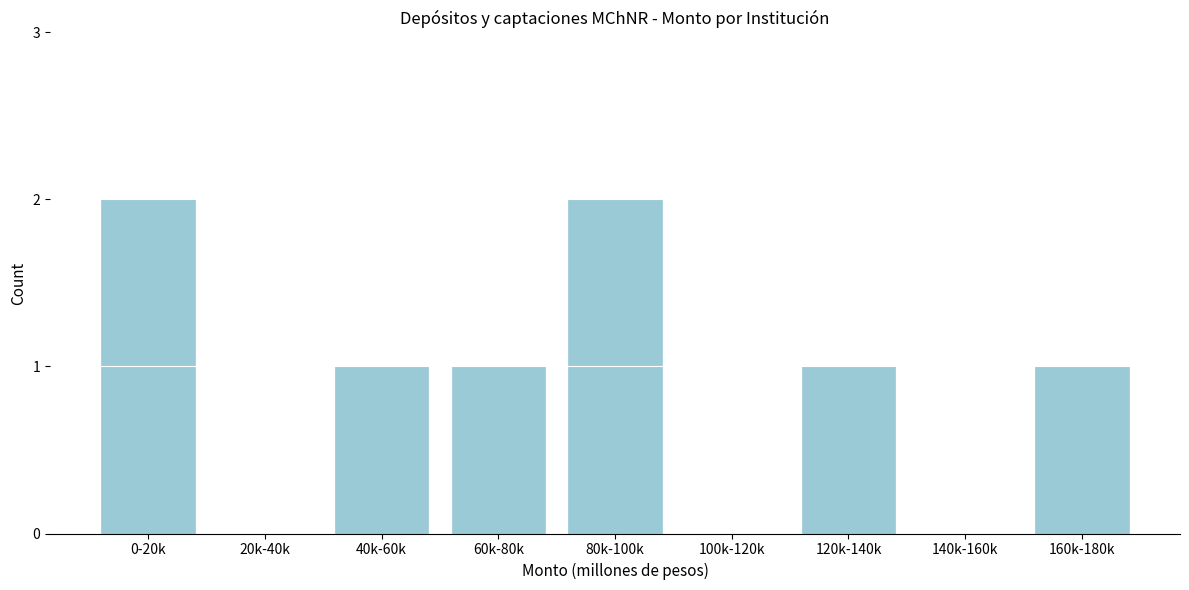

Reading left to right, what are all the values shown in this chart?

0-20k=2	20k-40k=0	40k-60k=1	60k-80k=1	80k-100k=2	100k-120k=0	120k-140k=1	140k-160k=0	160k-180k=1